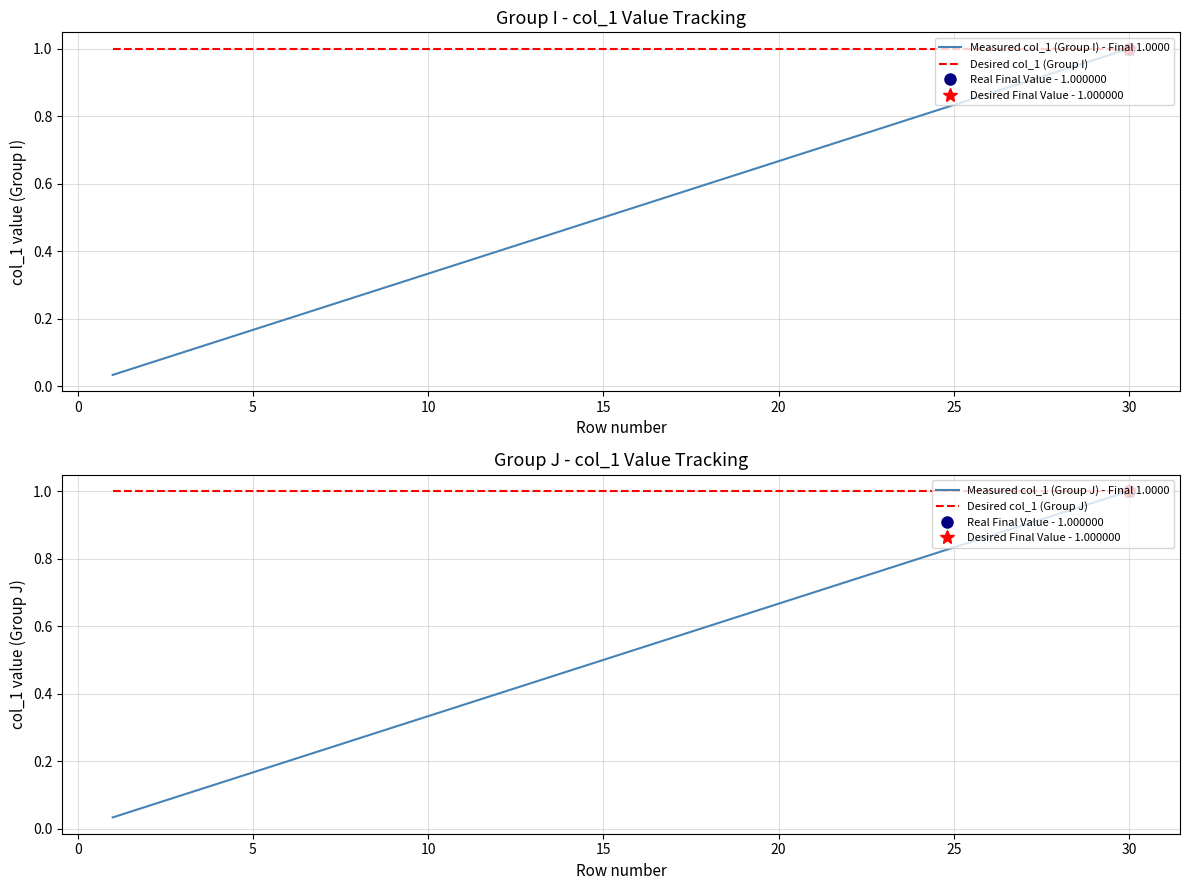

Does the chart display data point markers on the line(s)?

No